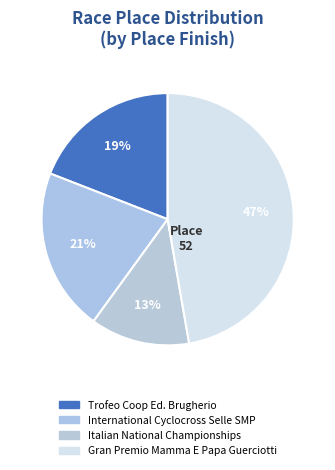

True or false: Gran Premio Mamma E Papa Guerciotti accounts for 47% of the total.

True